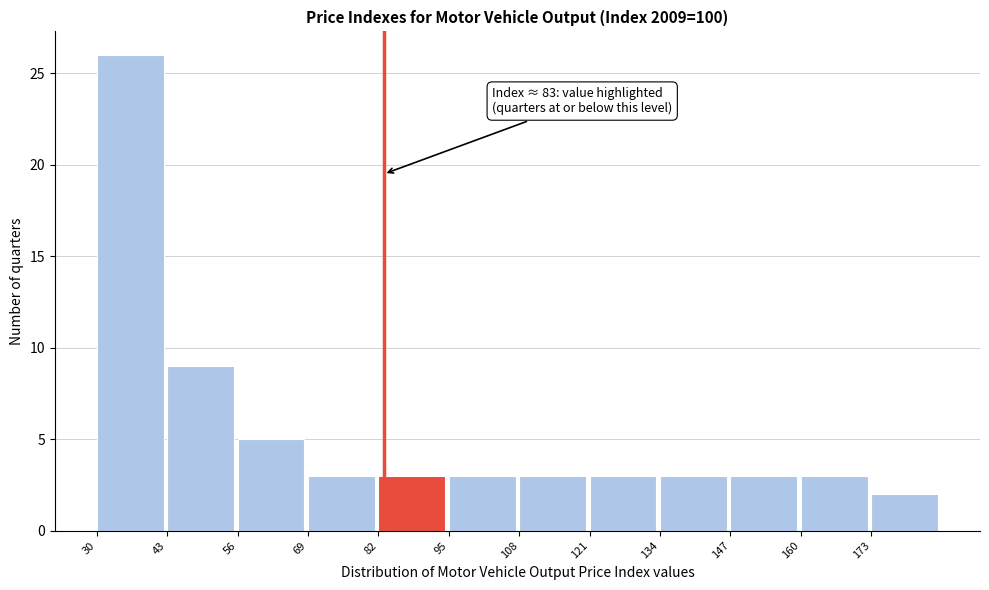

Over which range of the x-axis is the bar tallest?

30 to 43